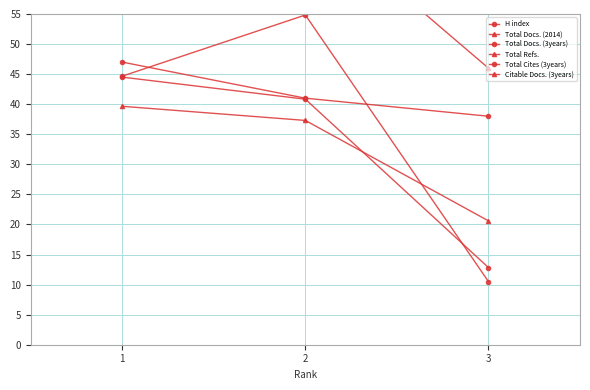

Rank the series by their maximum value, from highest to lowest.

Citable Docs. (3years), Total Docs. (2014), Total Cites (3years), H index, Total Docs. (3years), Total Refs.